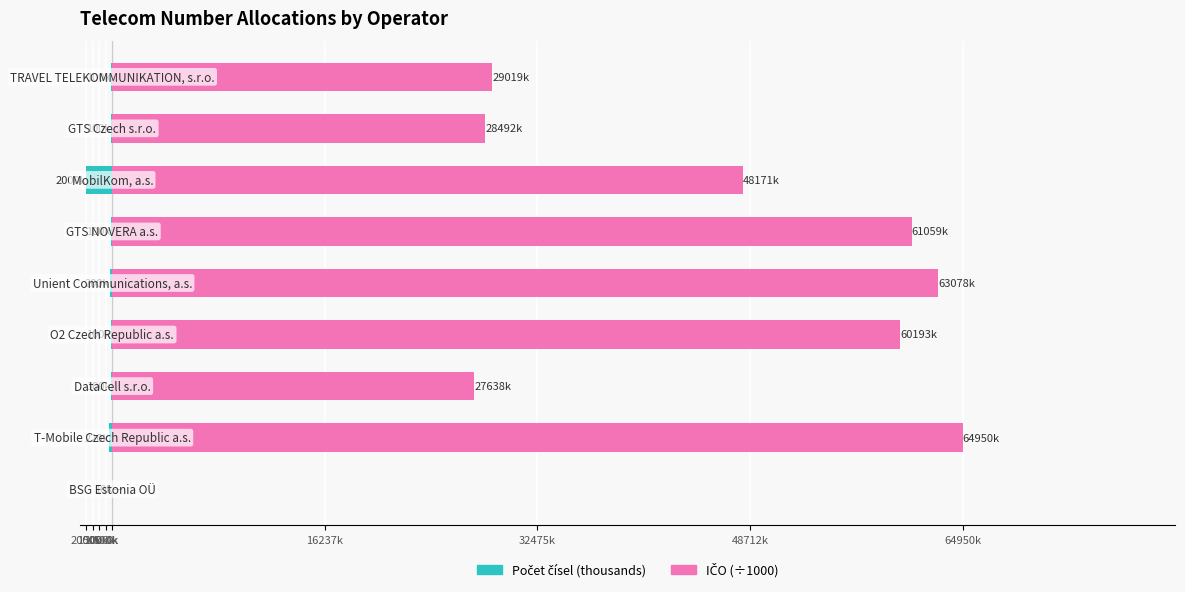

What is the maximum value shown in the chart?

64949.7